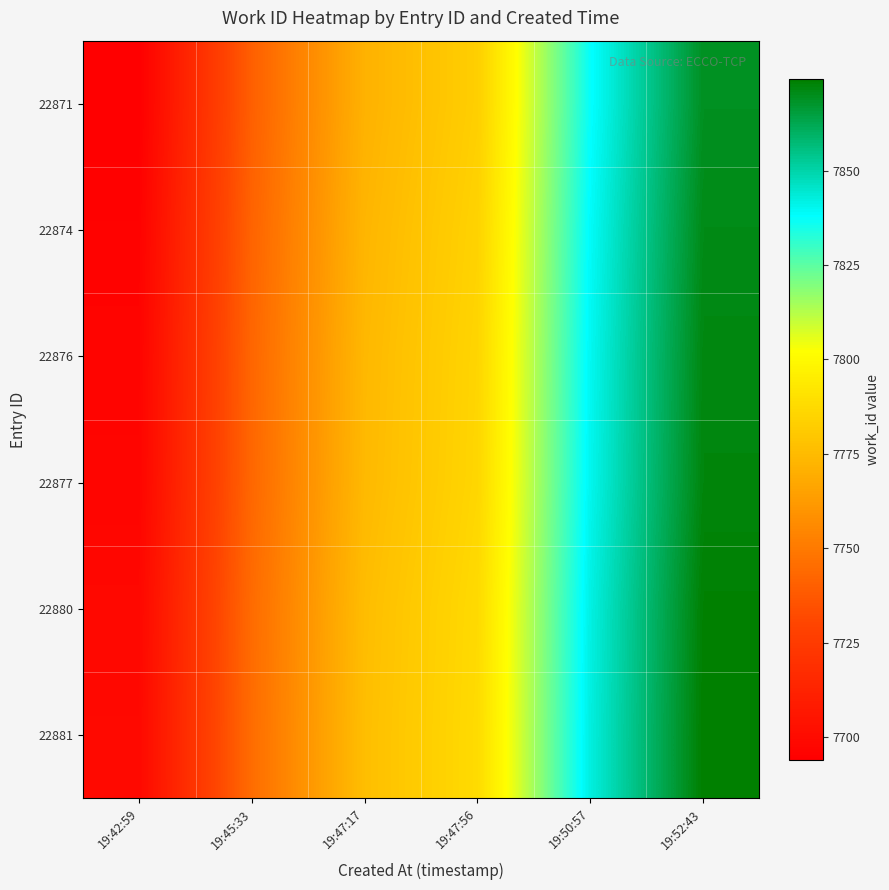

Reading right to left, list all the values displayed in this chart.

22871: 19:52:43=7869.2	19:50:57=7837.4	19:47:56=7783.1	19:47:17=7771.4	19:45:33=7740.2	19:42:59=7694.0
22874: 19:52:43=7870.7	19:50:57=7838.9	19:47:56=7784.6	19:47:17=7772.9	19:45:33=7741.7	19:42:59=7695.5
22876: 19:52:43=7871.7	19:50:57=7839.9	19:47:56=7785.6	19:47:17=7773.9	19:45:33=7742.7	19:42:59=7696.5
22877: 19:52:43=7872.2	19:50:57=7840.4	19:47:56=7786.1	19:47:17=7774.4	19:45:33=7743.2	19:42:59=7697.0
22880: 19:52:43=7873.7	19:50:57=7841.9	19:47:56=7787.6	19:47:17=7775.9	19:45:33=7744.7	19:42:59=7698.5
22881: 19:52:43=7874.2	19:50:57=7842.4	19:47:56=7788.1	19:47:17=7776.4	19:45:33=7745.2	19:42:59=7699.0